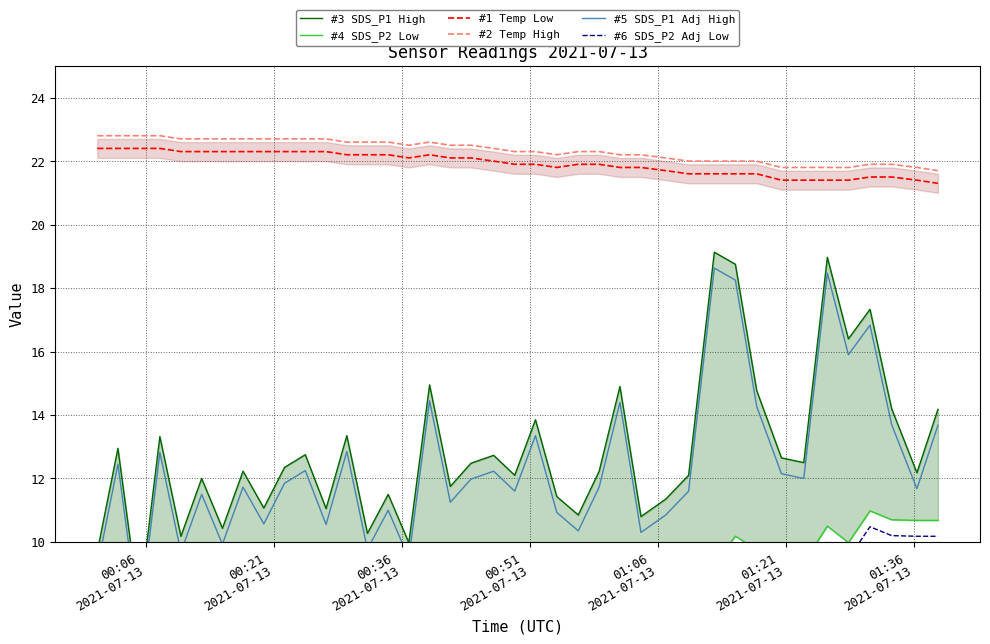

What is the highest value of the #2 Temp High series?

22.8